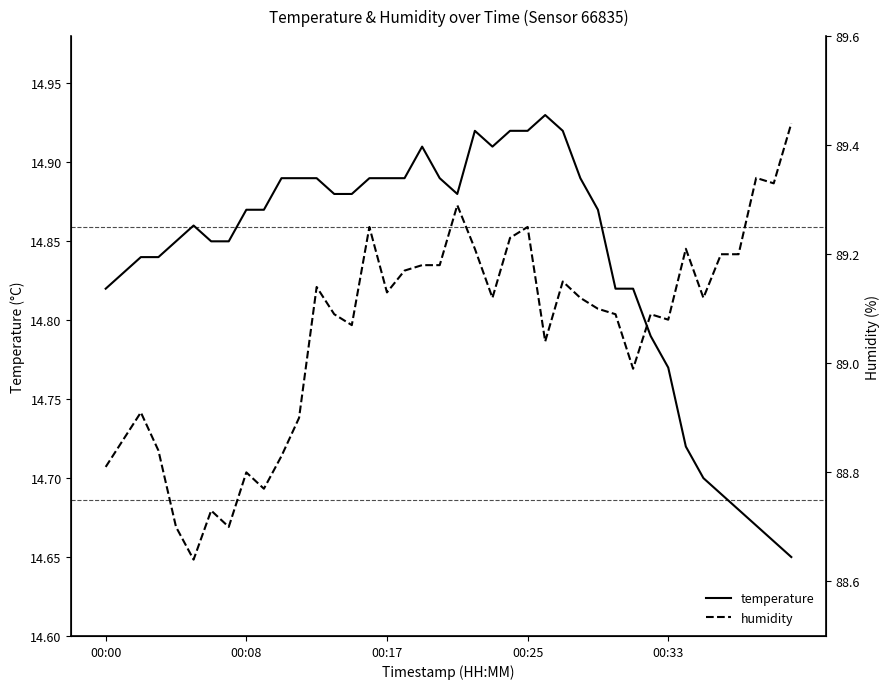

What is the difference between the maximum and minimum values in the temperature series?

0.3